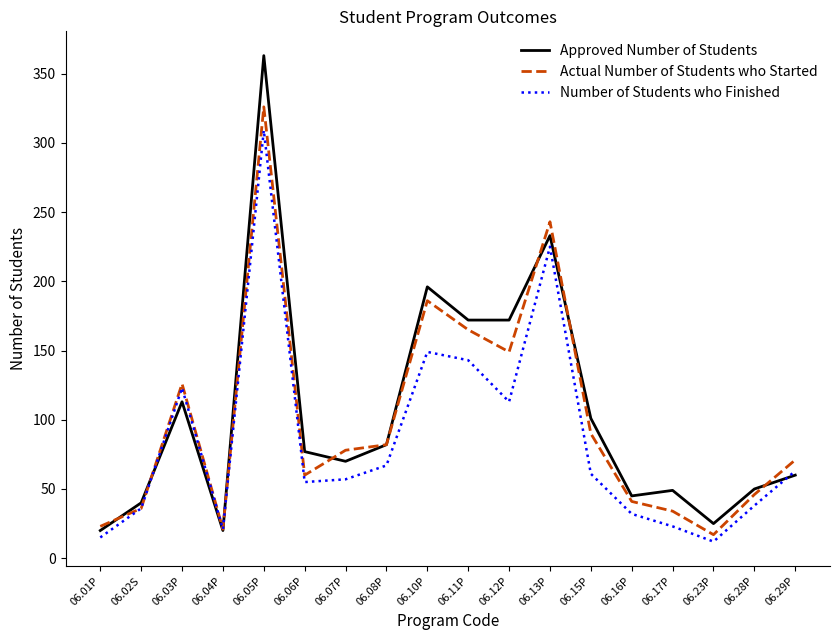

Between 06.11P and 06.17P, which series saw the biggest shift?

Actual Number of Students who Started